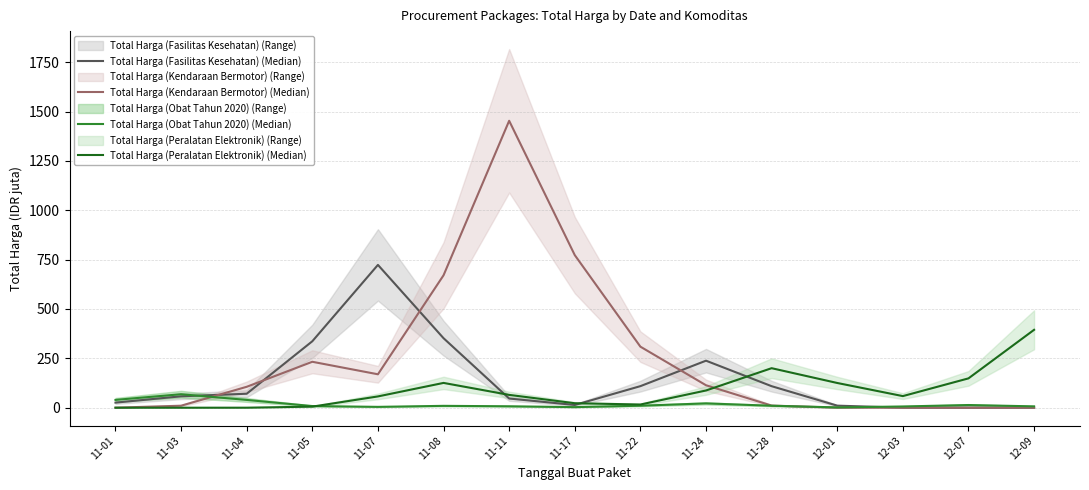

Reading right to left, what are all the values shown in this chart?

Total Harga (Fasilitas Kesehatan) (Median): 12-09=0.0	12-07=0.0	12-03=0.2	12-01=10.5	11-28=109.0	11-24=238.2	11-22=109.2	11-17=13.9	11-11=46.5	11-08=352.0	11-07=723.4	11-05=336.6	11-04=70.8	11-03=57.8	11-01=25.7
Total Harga (Kendaraan Bermotor) (Median): 12-09=0.0	12-07=0.0	12-03=0.0	12-01=0.2	11-28=10.8	11-24=113.8	11-22=309.2	11-17=772.9	11-11=1453.2	11-08=670.7	11-07=169.3	11-05=232.7	11-04=105.9	11-03=10.2	11-01=0.2
Total Harga (Obat Tahun 2020) (Median): 12-09=6.9	12-07=13.7	12-03=6.3	12-01=1.6	11-28=10.0	11-24=21.9	11-22=10.2	11-17=3.0	11-11=7.3	11-08=9.4	11-07=4.3	11-05=8.4	11-04=39.4	11-03=68.3	11-01=39.6
Total Harga (Peralatan Elektronik) (Median): 12-09=394.5	12-07=148.6	12-03=58.8	12-01=125.3	11-28=200.2	11-24=87.3	11-22=16.1	11-17=22.8	11-11=65.0	11-08=125.6	11-07=57.2	11-05=5.5	11-04=0.1	11-03=0.0	11-01=0.0